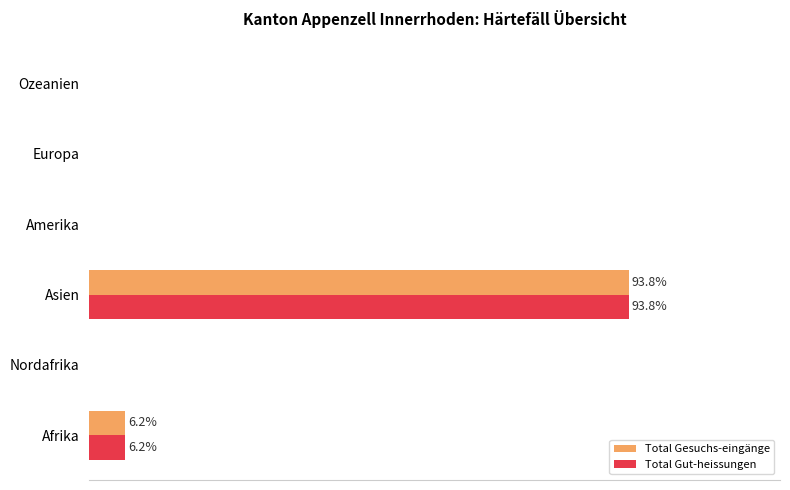

What is the value of the Total Gut-heissungen bar at the 3rd from the left?

93.8